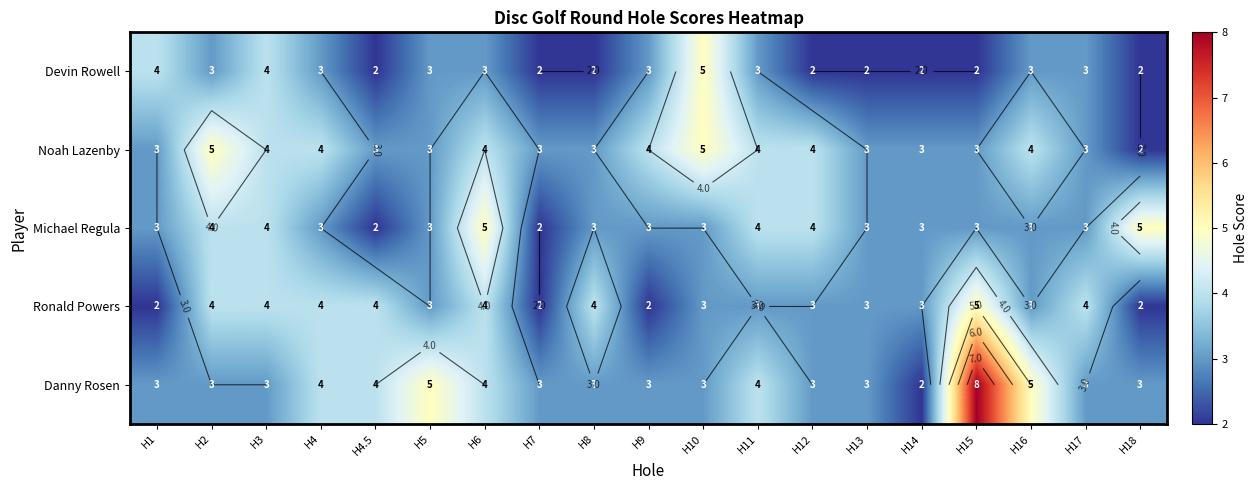

True or false: Danny Rosen has a value of 2 at H15.

False